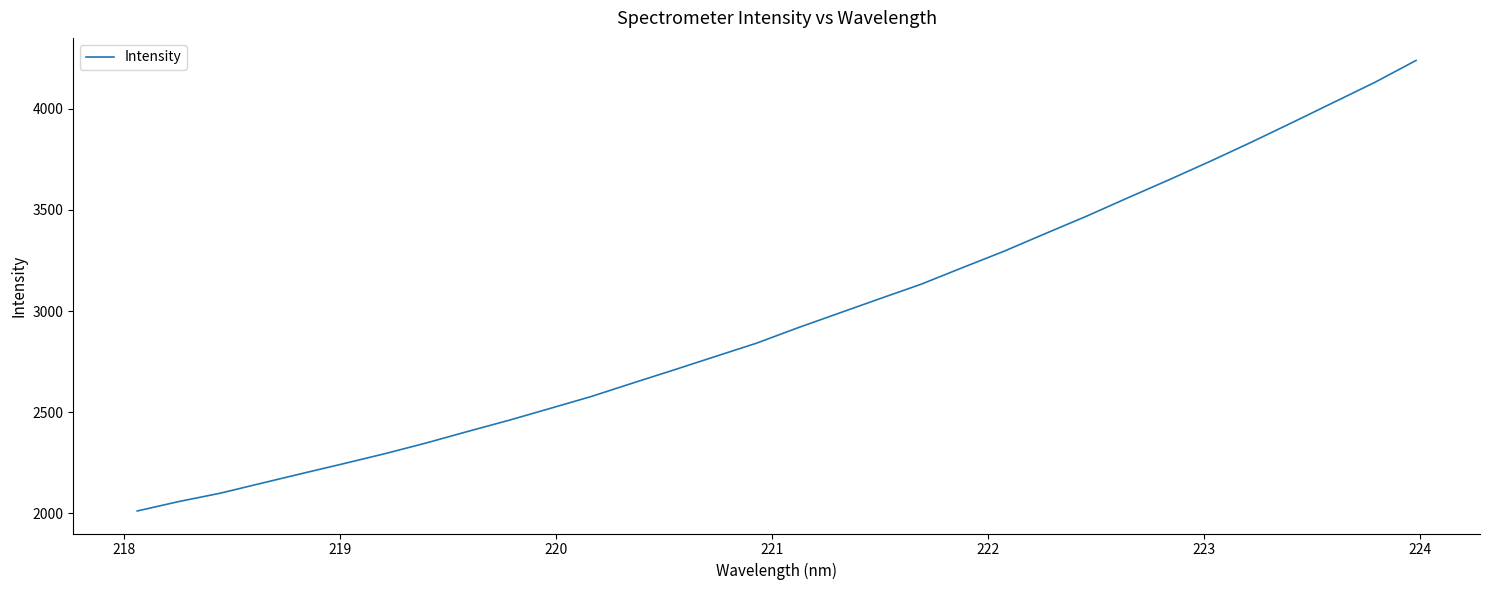

What is the difference between the maximum and minimum values?

2227.8